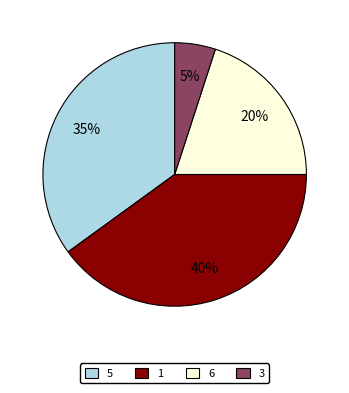

What is the ratio of the value at 1 to the value at 5?

1.1